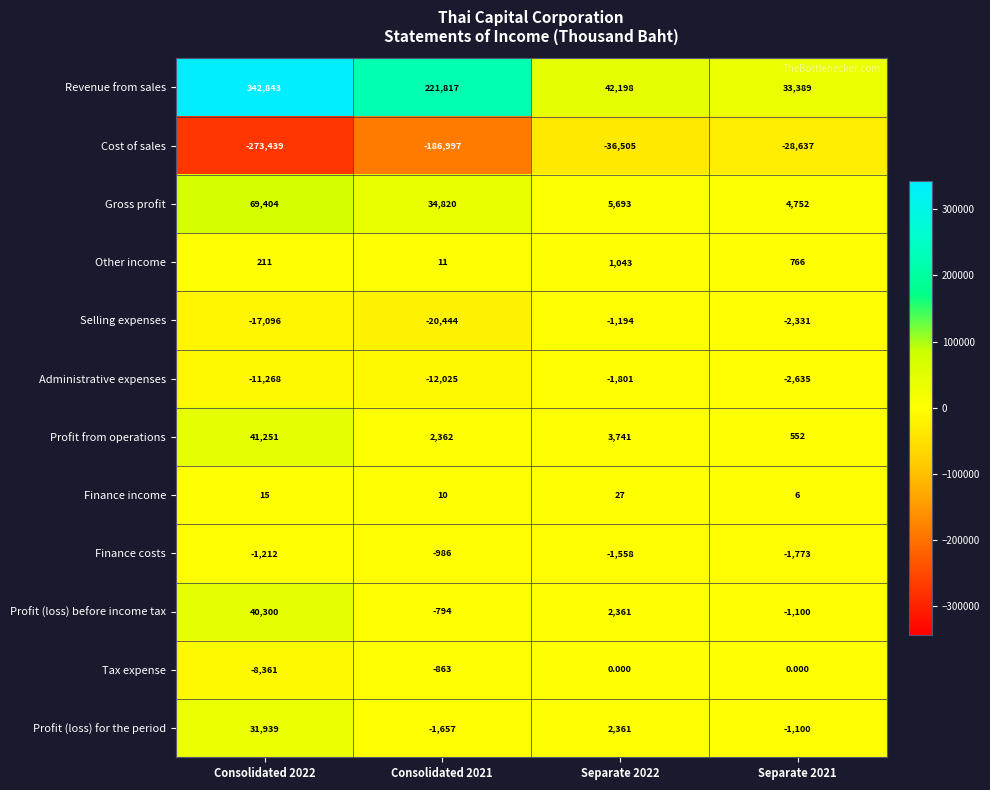

Which series has the widest spread of values?

Revenue from sales